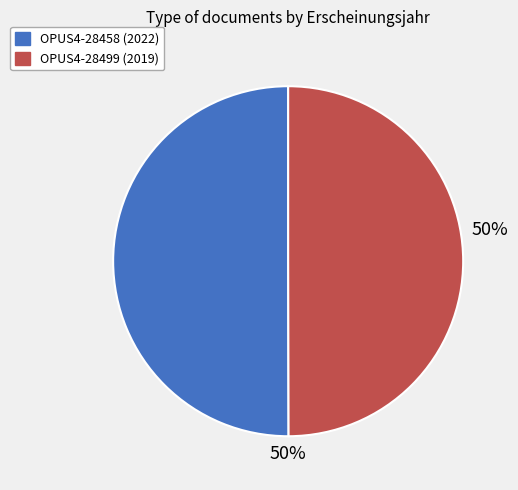

The OPUS4-28499 (2019) slice represents 42% of the pie. True or false?

False